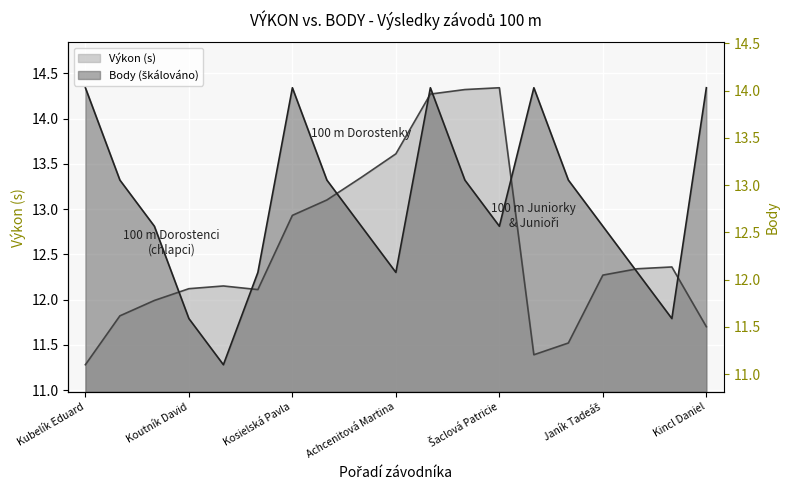

Is it true that the value at Vejmělek František is 7.6?

False